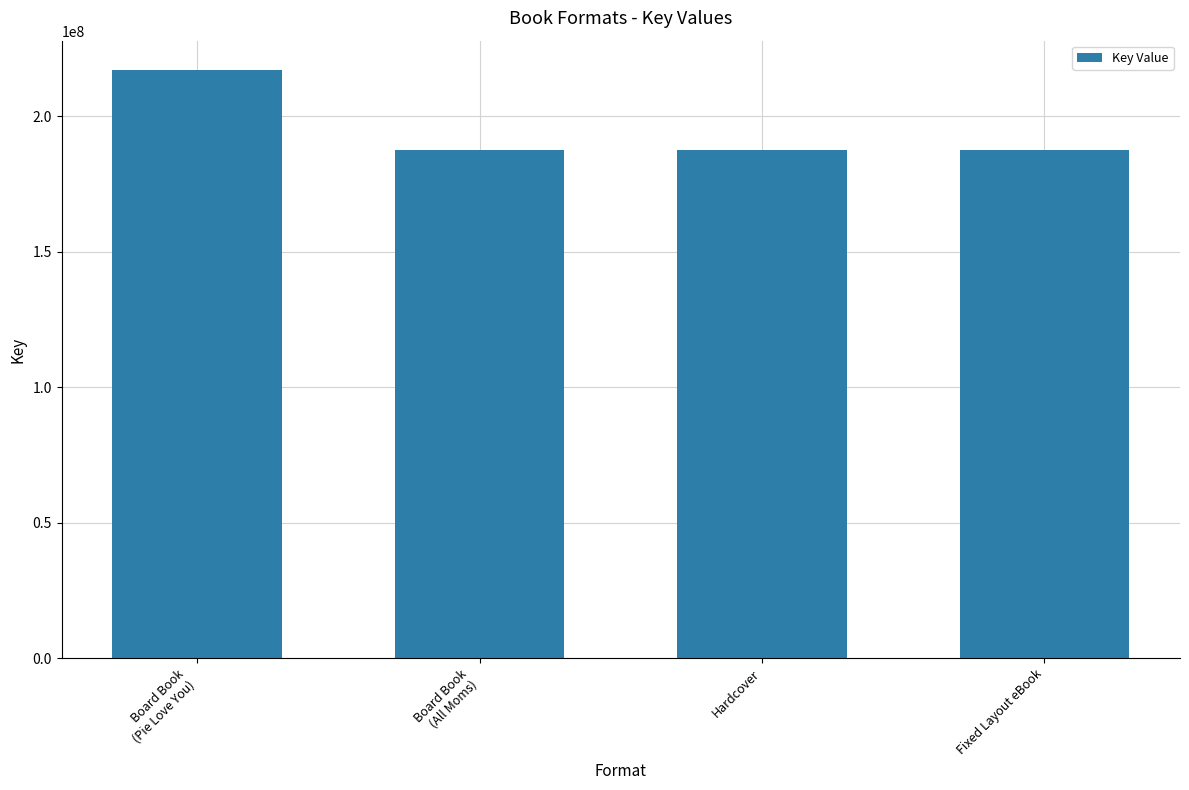

What is the change in value from Board Book
(Pie Love You) to Fixed Layout eBook?

-29503130